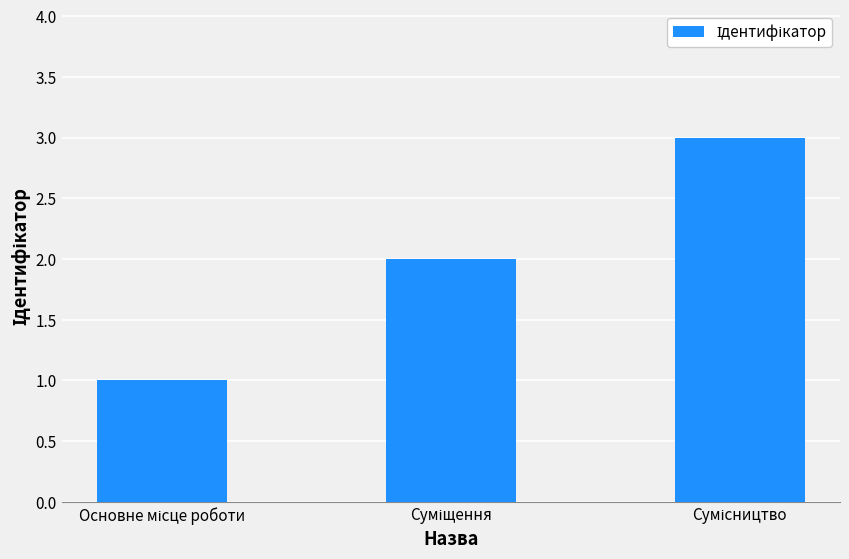

What is the sum of all values?

6